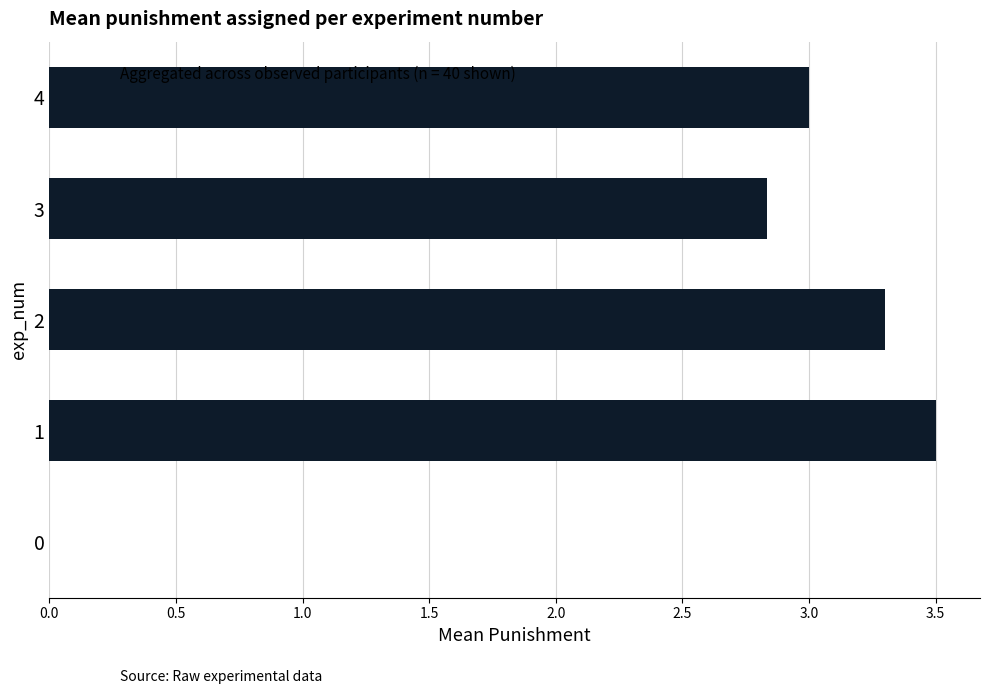

Are the bars horizontal?

Yes